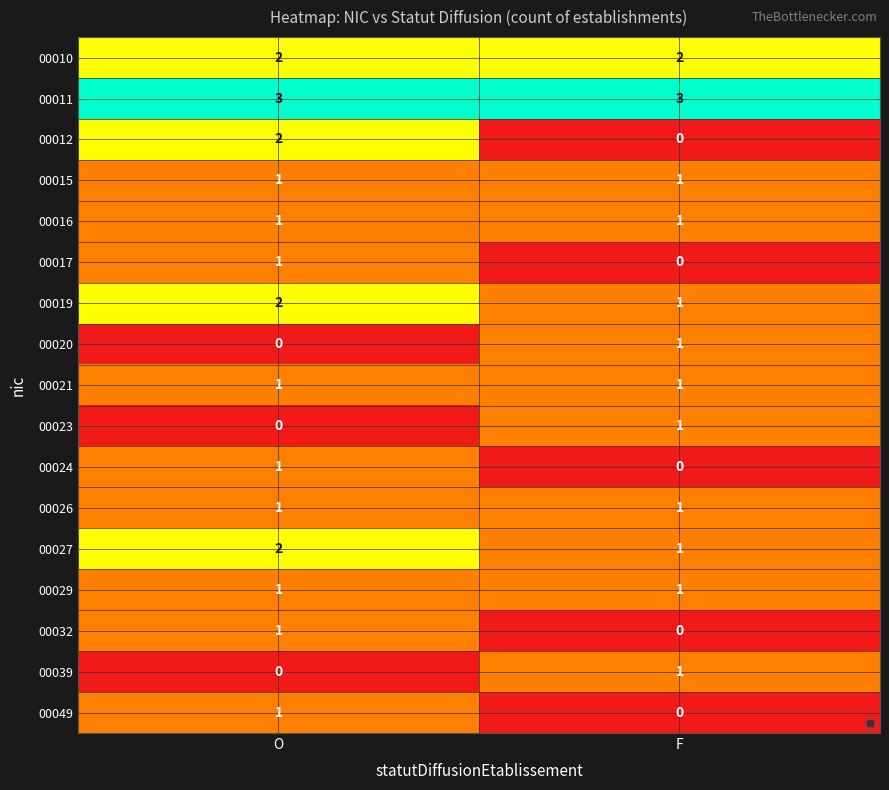

What is the difference between the highest and lowest values at F?

3